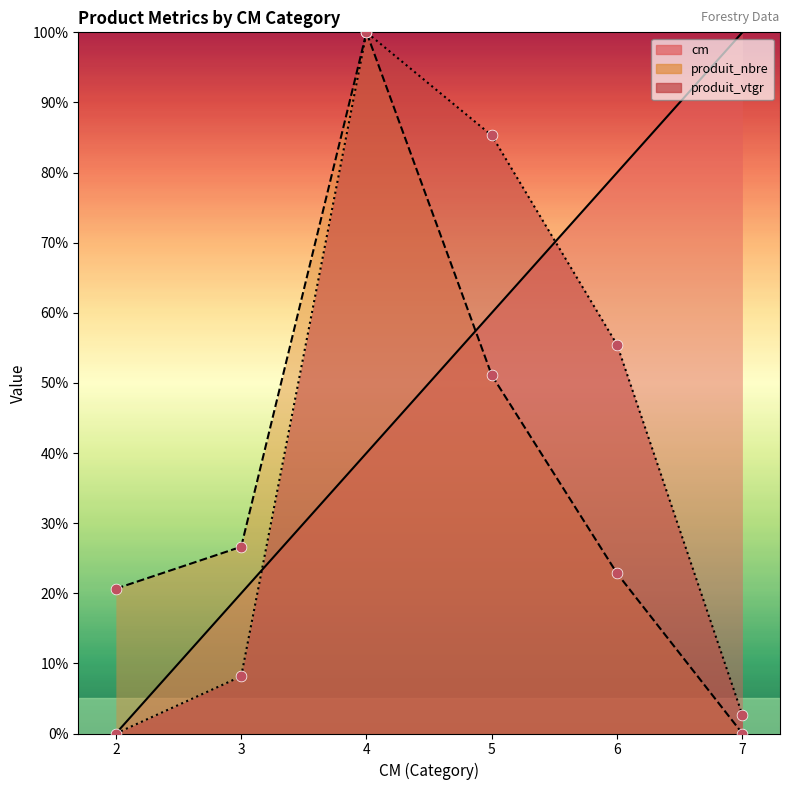

Which series has the largest total across all categories?

cm